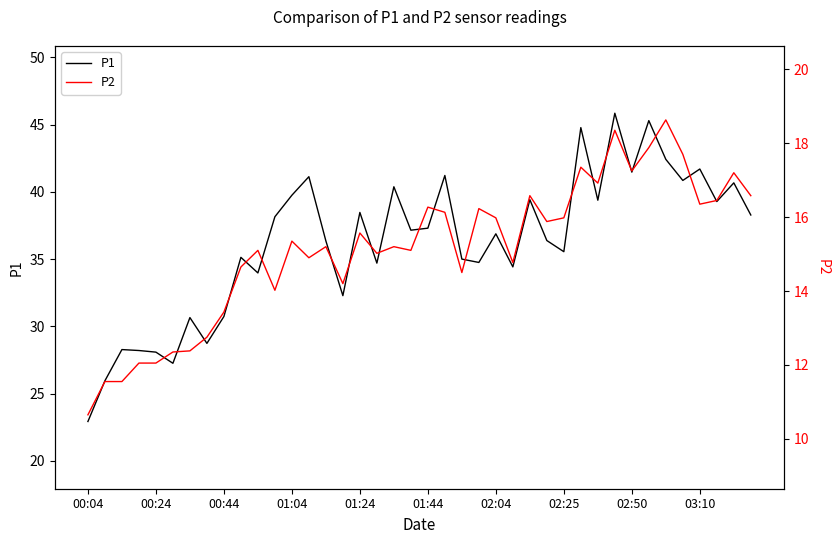

At which label does P1 reach its minimum?

00:04